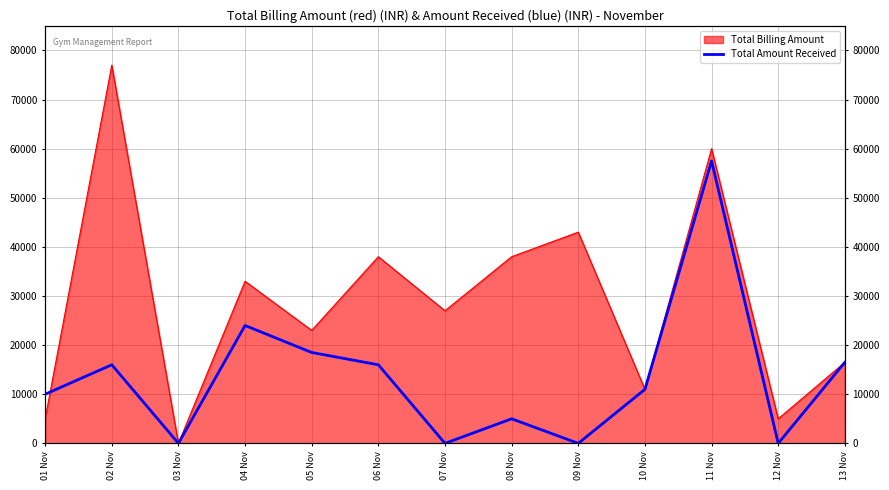

What is the difference between the values at 10 Nov and 06 Nov?

4998